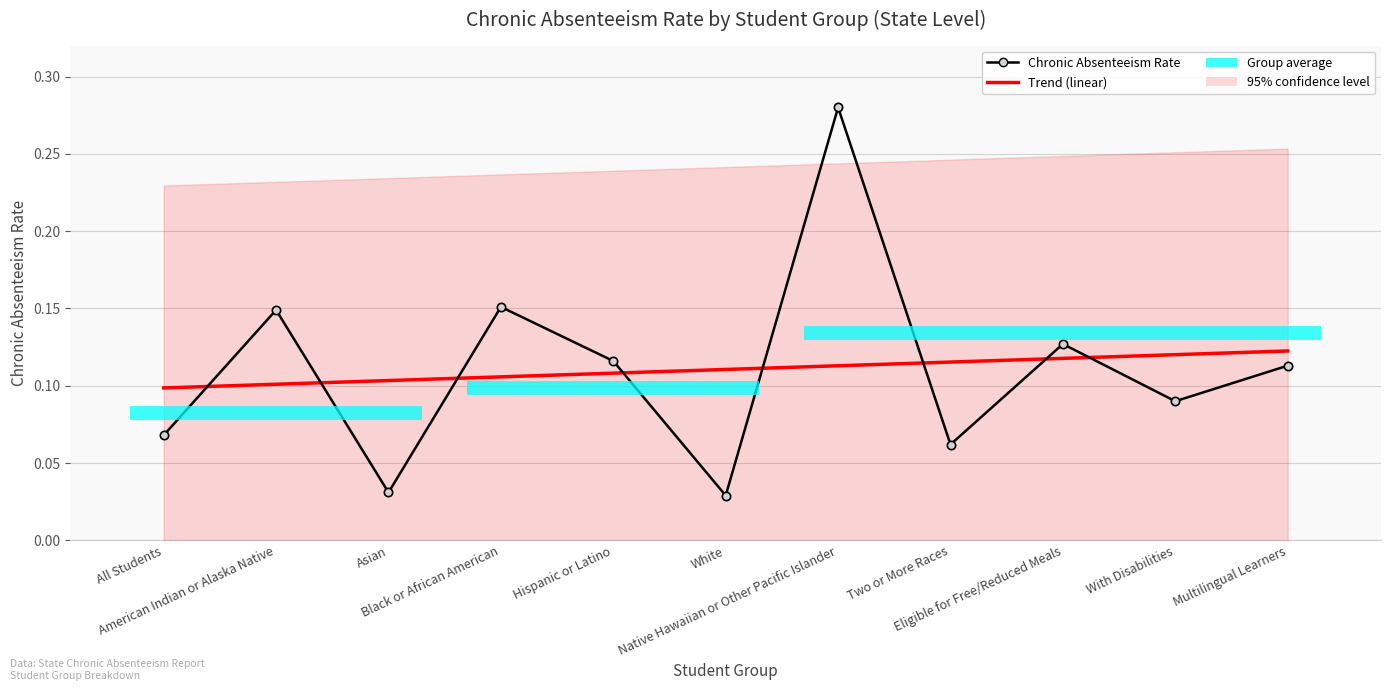

What is the difference between the values at Native Hawaiian or Other Pacific Islander and White?

0.3